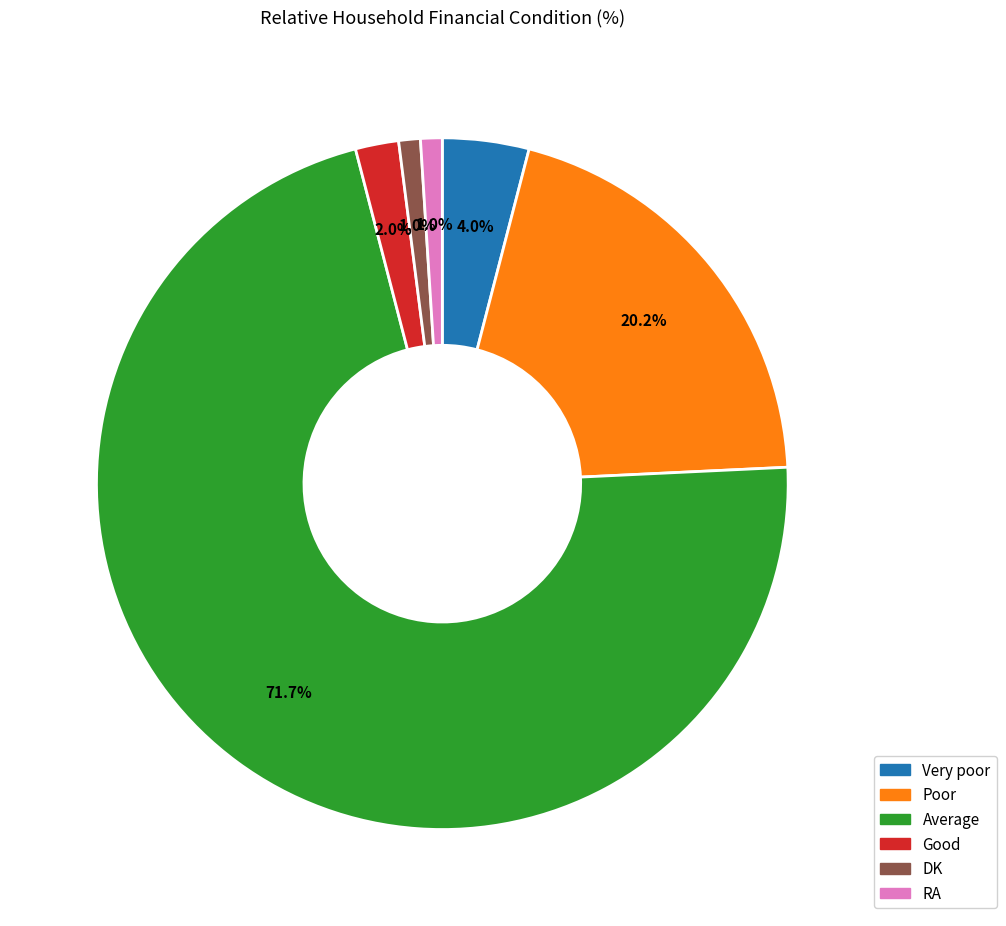

How many segments does this pie chart have?

6